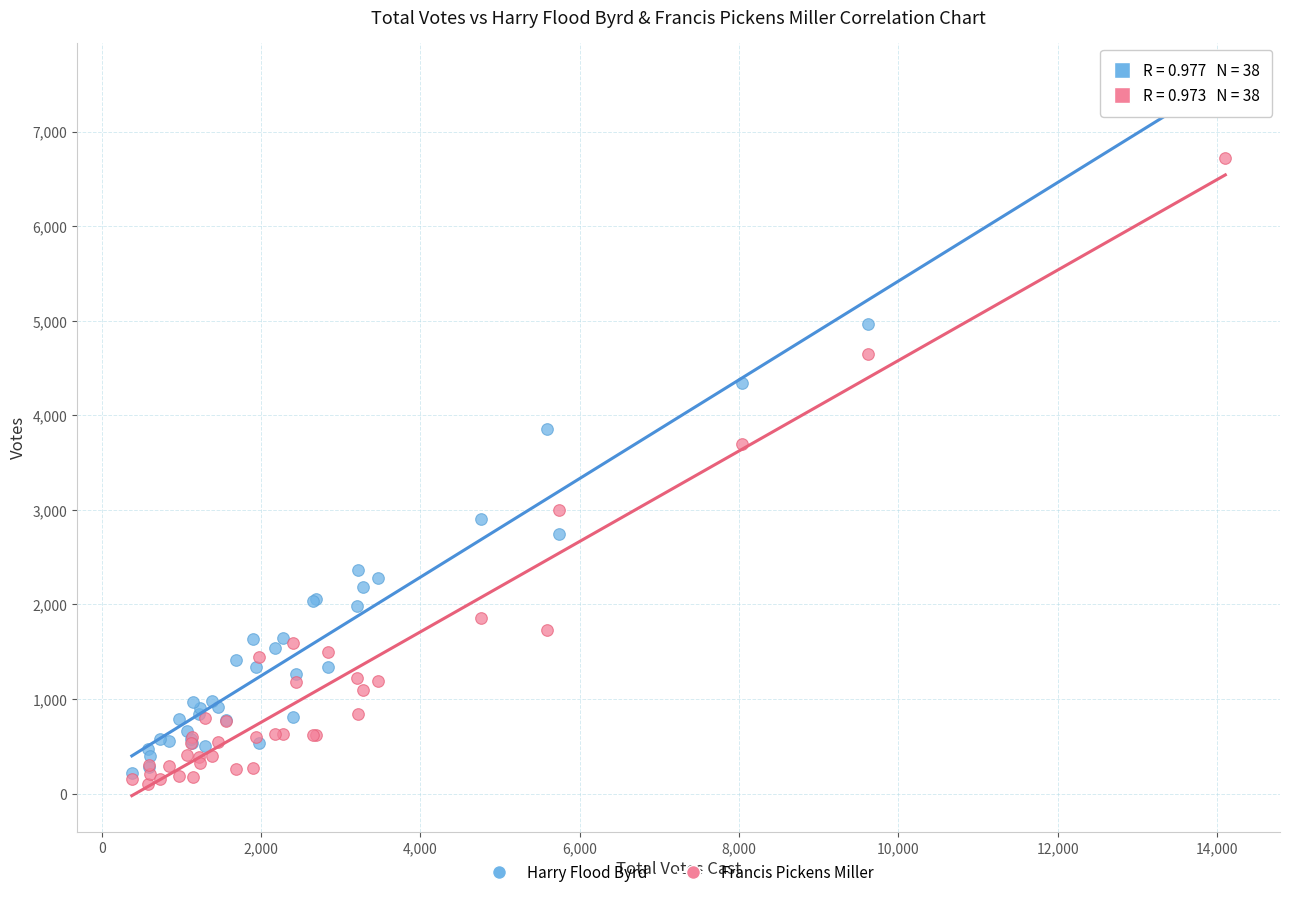

Which series has the largest Y range (max minus min)?

Harry Flood Byrd